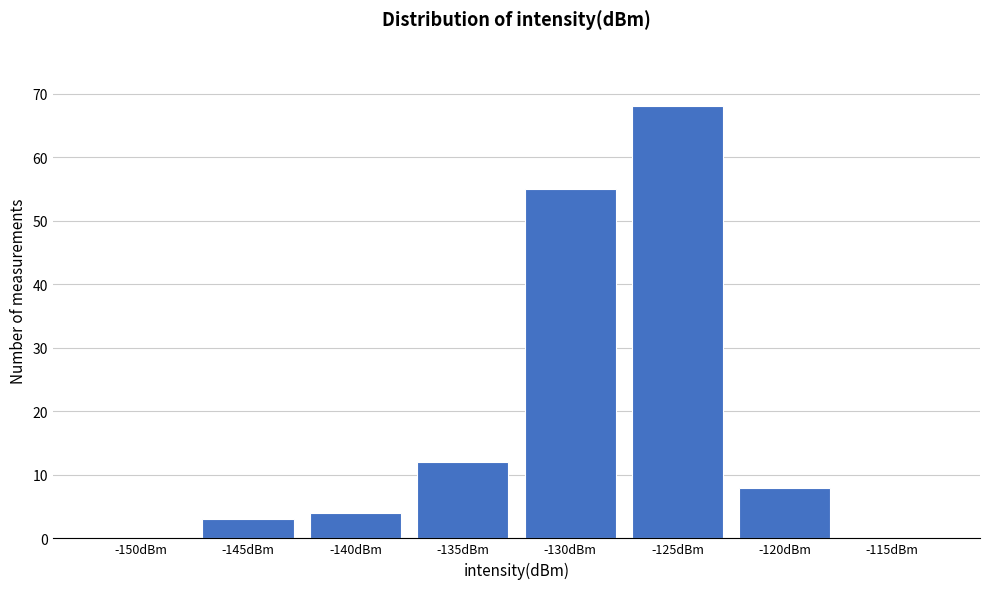

Reading left to right, what are all the values shown in this chart?

-150dBm=0	-145dBm=3	-140dBm=4	-135dBm=12	-130dBm=55	-125dBm=68	-120dBm=8	-115dBm=0